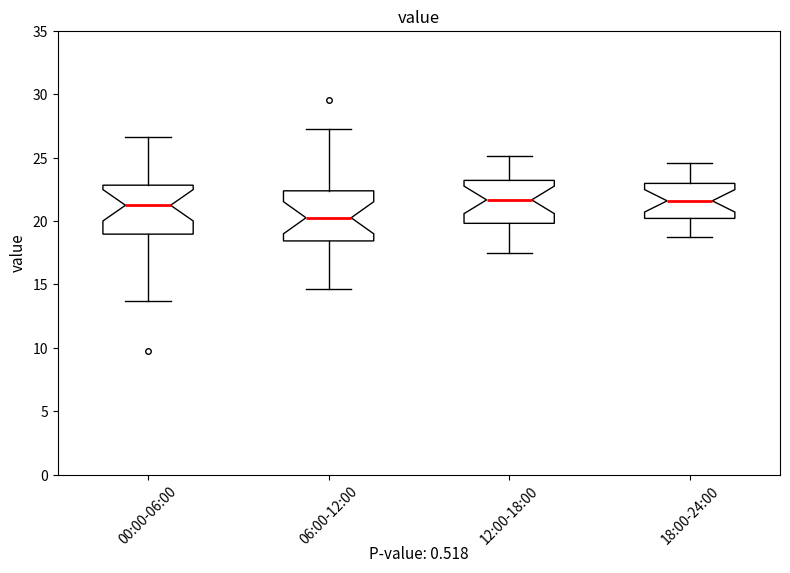

Which box has the lowest median line?

06:00-12:00